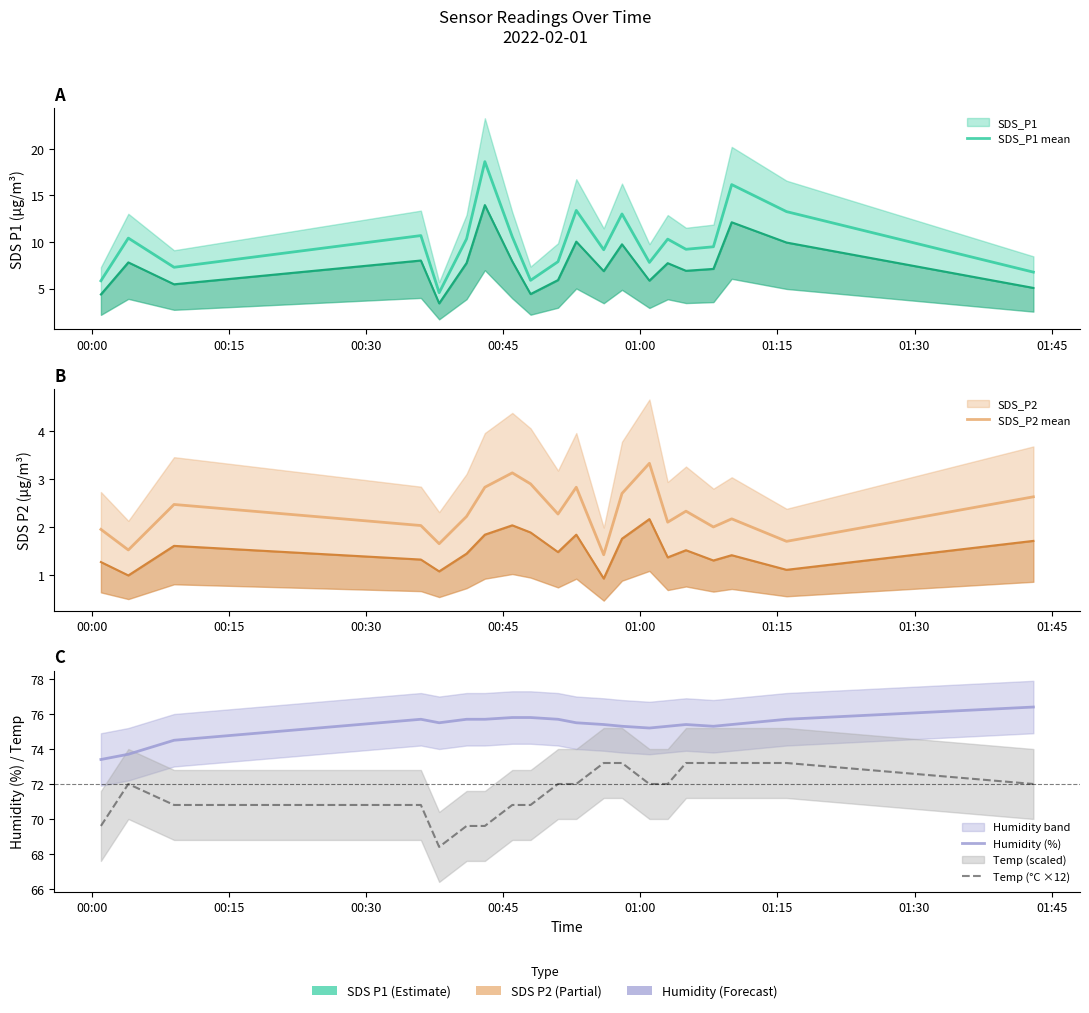

Reading left to right, extract all data points from this chart.

SDS_P1 mean: 5.8	10.4	7.3	10.7	4.6	10.3	18.6	10.6	5.9	7.9	13.4	9.2	13.0	7.8	10.3	9.2	9.5	16.2	13.3	6.8
SDS_P2 mean: 1.9	1.5	2.5	2.0	1.6	2.2	2.8	3.1	2.9	2.3	2.8	1.4	2.7	3.3	2.1	2.3	2.0	2.2	1.7	2.6
Humidity (%): 73.4	73.7	74.5	75.7	75.5	75.7	75.7	75.8	75.8	75.7	75.5	75.4	75.3	75.2	75.3	75.4	75.3	75.4	75.7	76.4
Temp (°C ×12): 69.6	72.0	70.8	70.8	68.4	69.6	69.6	70.8	70.8	72.0	72.0	73.2	73.2	72.0	72.0	73.2	73.2	73.2	73.2	72.0